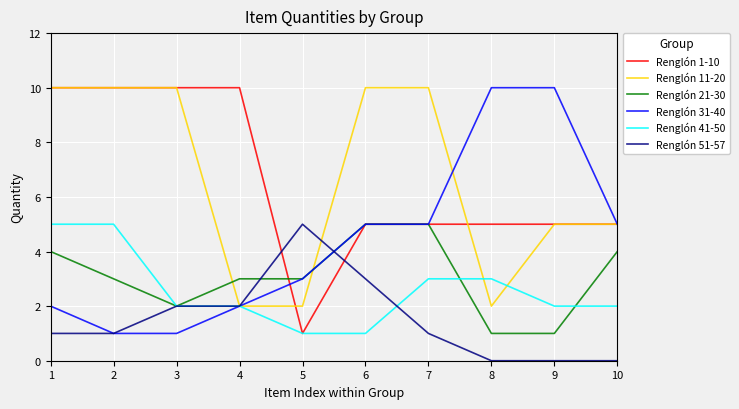

Which series changed the most between 5 and 6?

Renglón 11-20